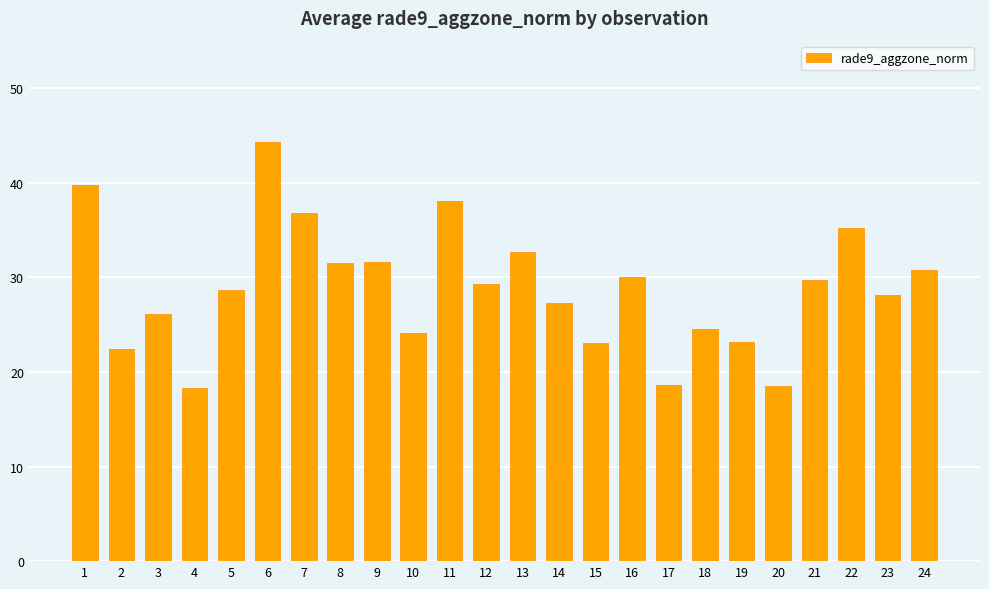

What is the value of the 20th bar from the left?

18.5